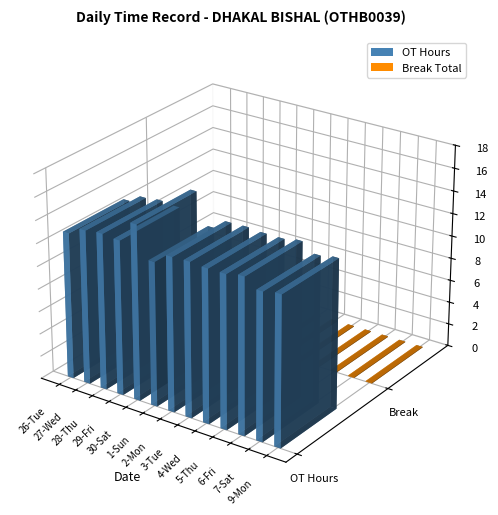

How many bars are there in each group?

2